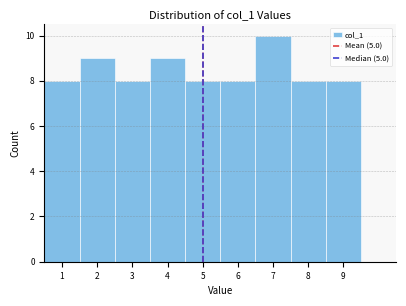

Over which range of the x-axis is the bar tallest?

6.5 to 7.5